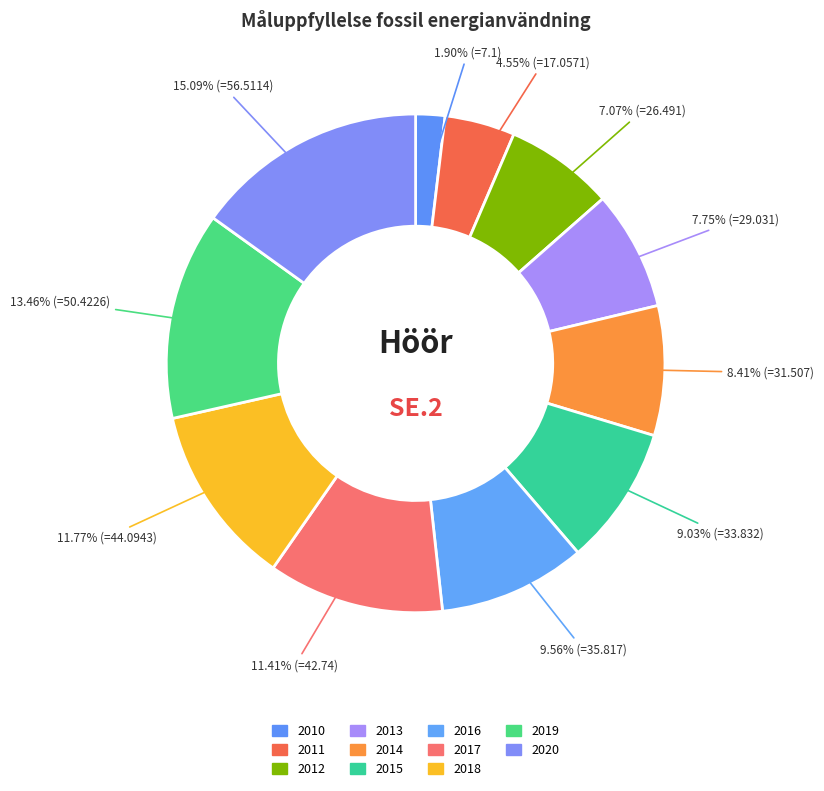

To the nearest percent, what is the difference between the 2014 and 2013 slice percentages?

1%